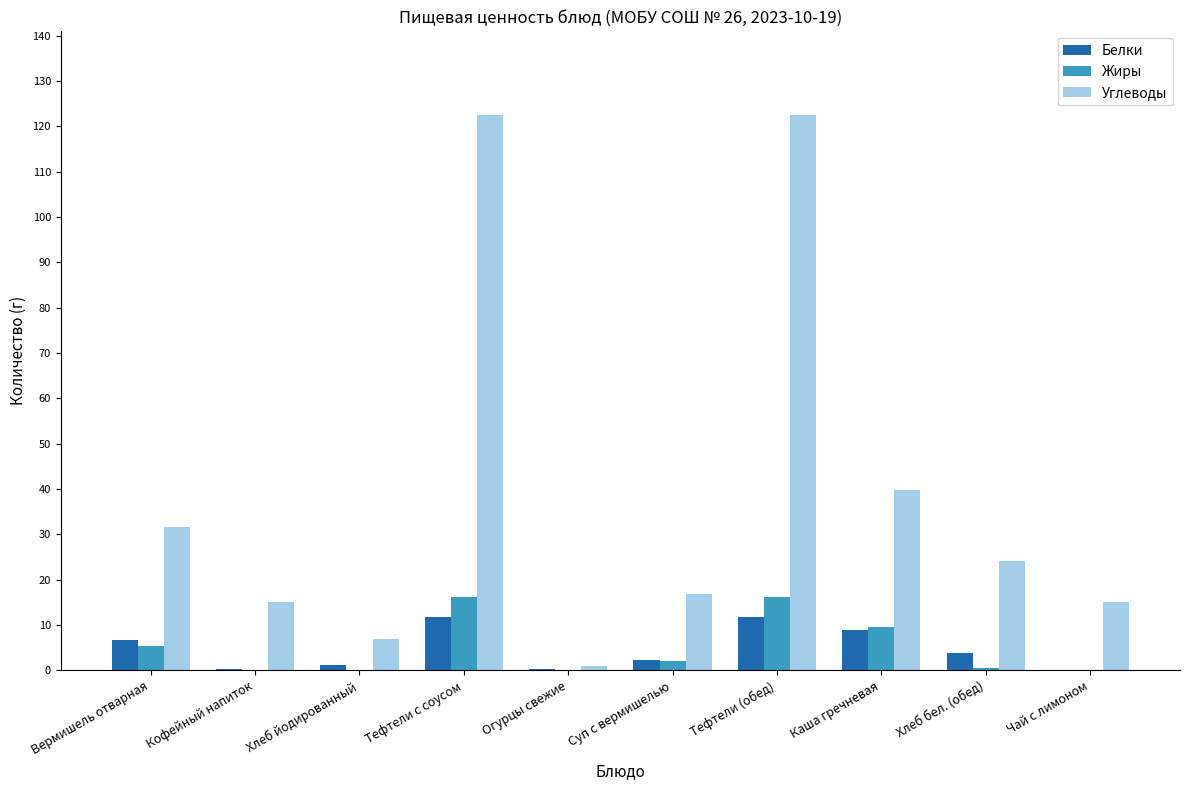

The value of Жиры at Вермишель отварная is 5.4. True or false?

True